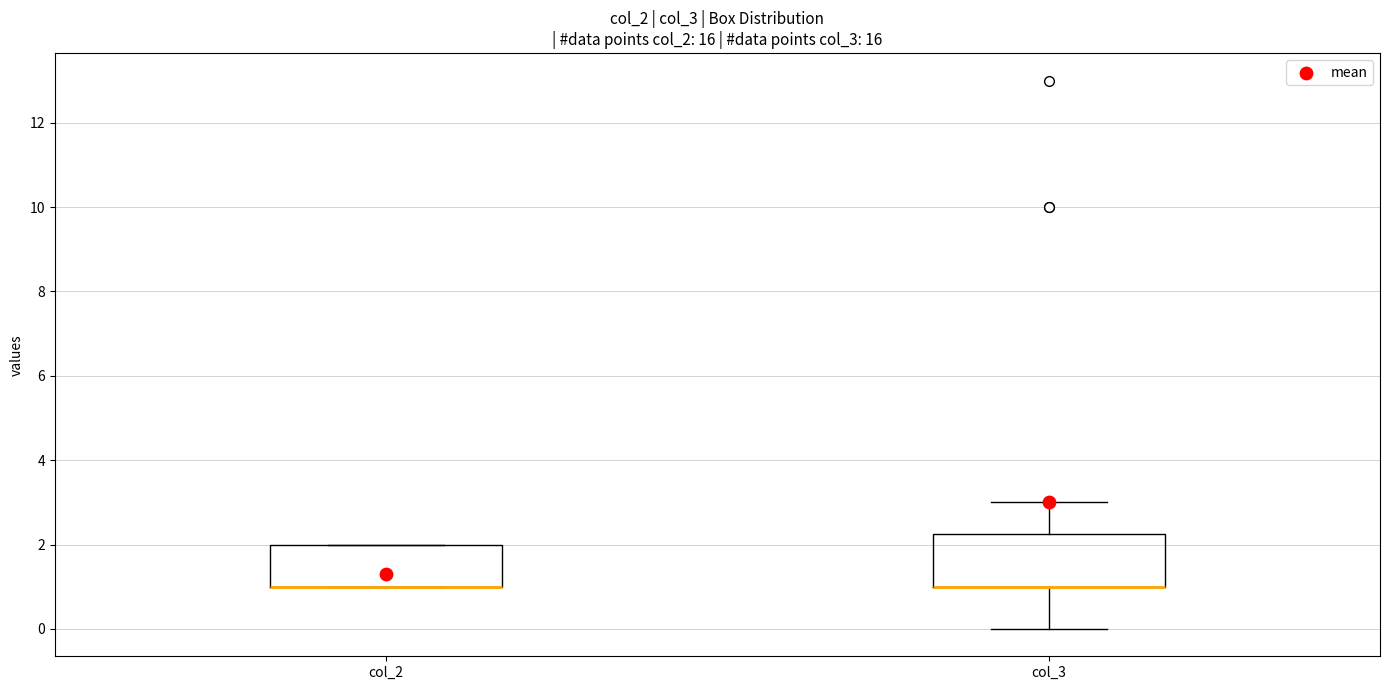

Reading left to right, read every box against the y-axis: the position of its median line, the range the box covers, and the ends of its whiskers. The values are not printed on the chart, so give them approximately, as read against the axis.

col_2: median 1.0 (drawn on the box's lower edge), box 1.0 to 2.0, whiskers 1.0 to 2.0
col_3: median 1.0 (drawn on the box's lower edge), box 1.0 to 2.2, whiskers 0.0 to 3.0